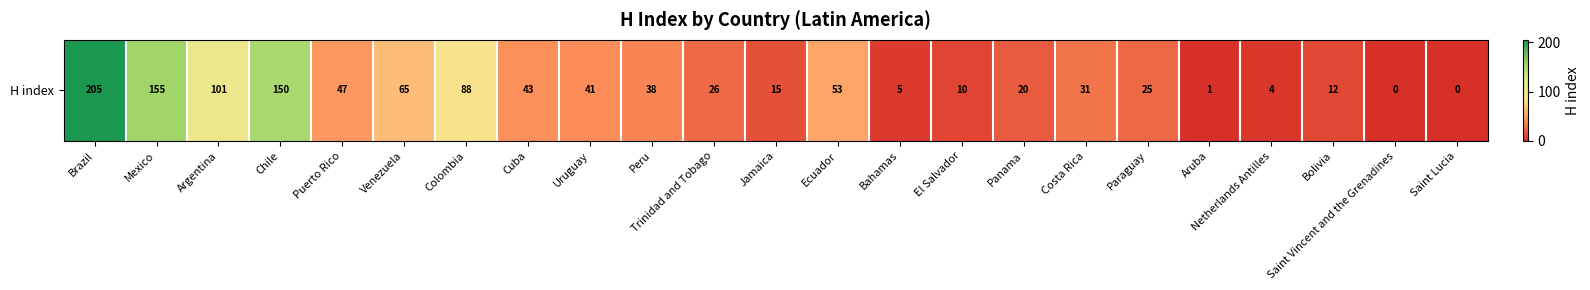

What is the sum of all values?

1135